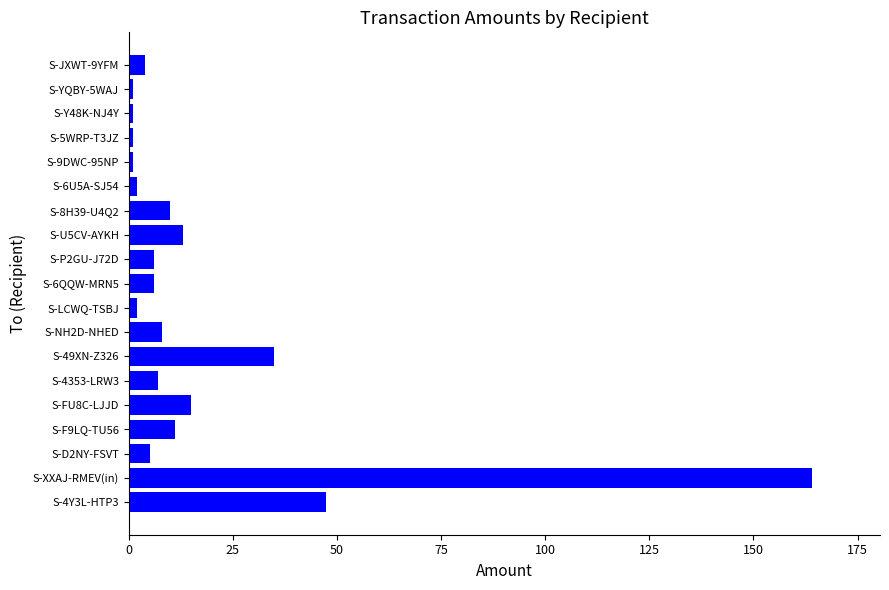

How many data points does each series have?

19